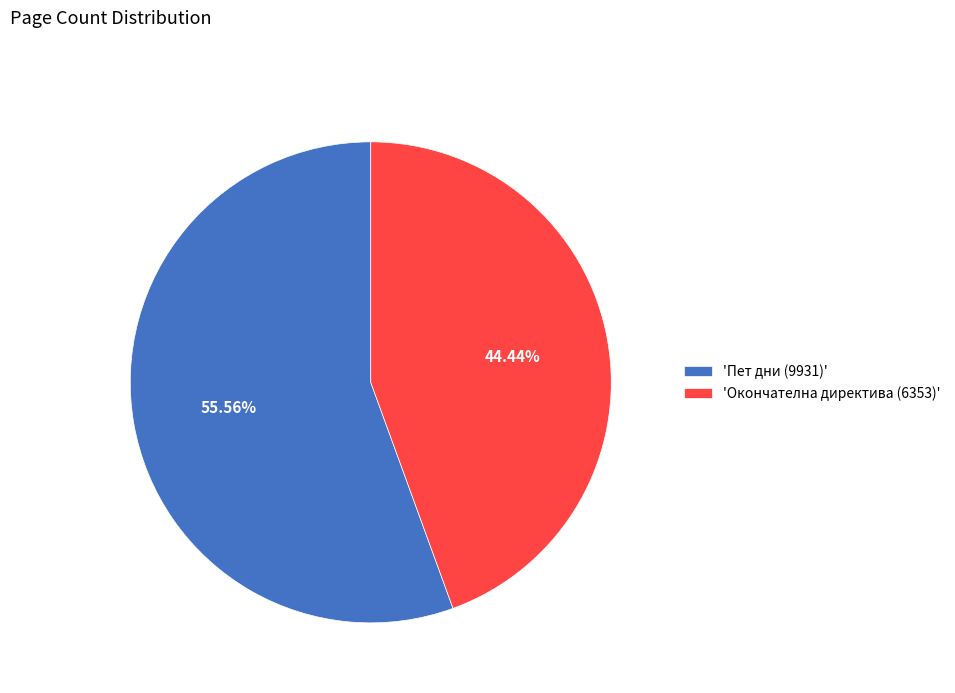

Does any single category account for the majority?

Yes